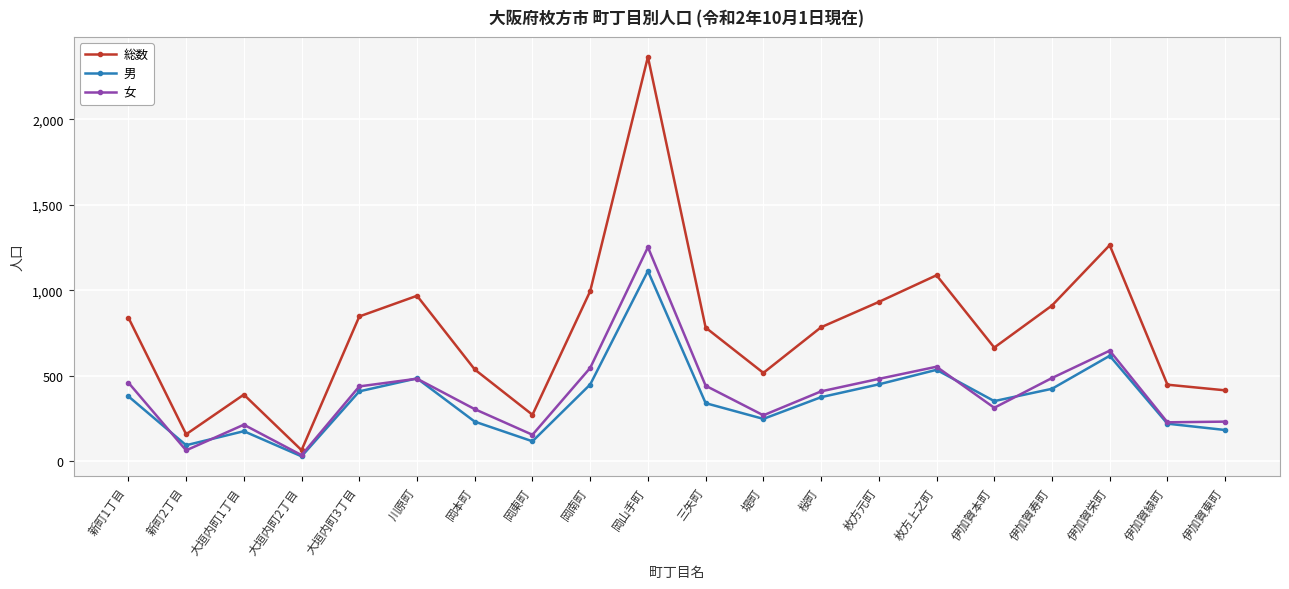

The value of 男 at 大垣内町3丁目 is 409. True or false?

True